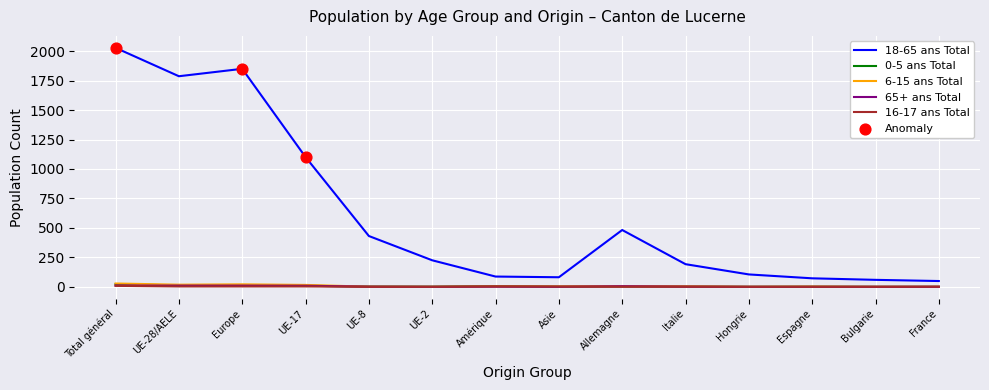

Which series has the largest total across all categories?

18-65 ans Total